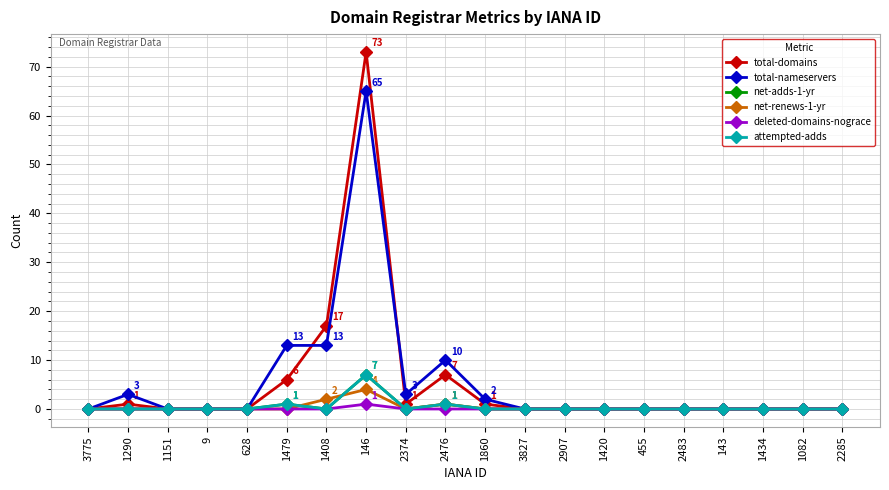

Rank the series at 1420 from highest to lowest value.

total-domains, total-nameservers, net-adds-1-yr, net-renews-1-yr, deleted-domains-nograce, attempted-adds